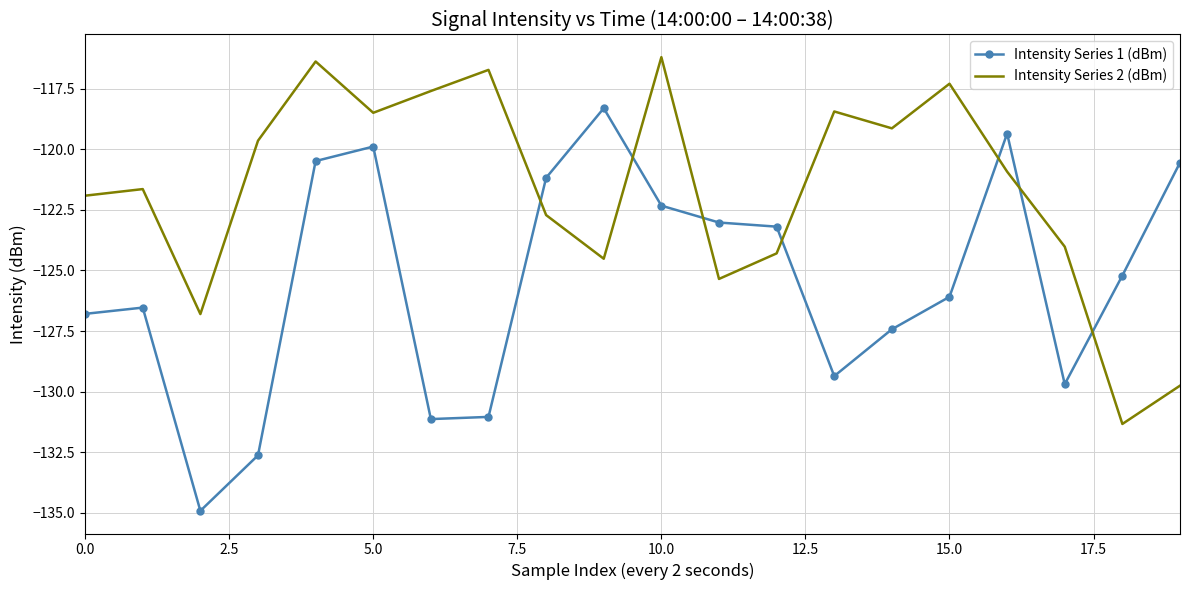

Which series has the widest spread of values?

Intensity Series 1 (dBm)